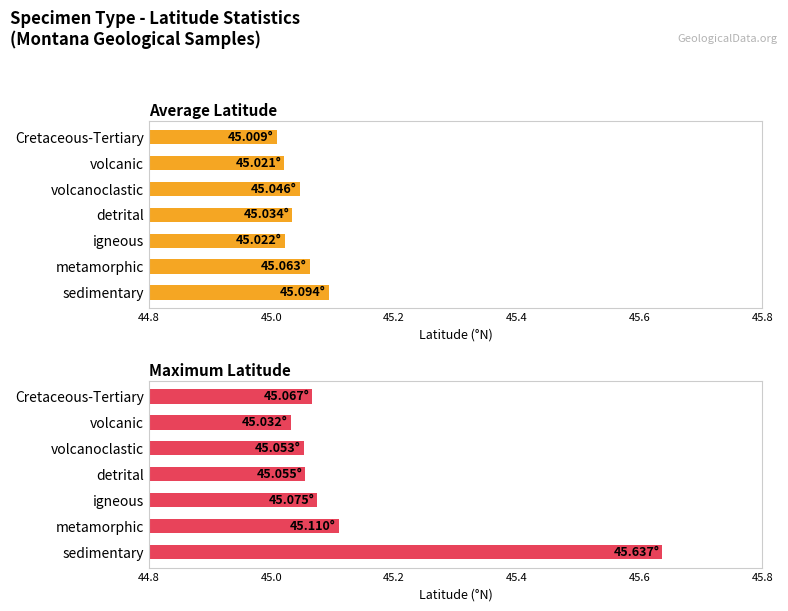

What is the difference between the maximum and second lowest values in the Average Latitude series?

0.1